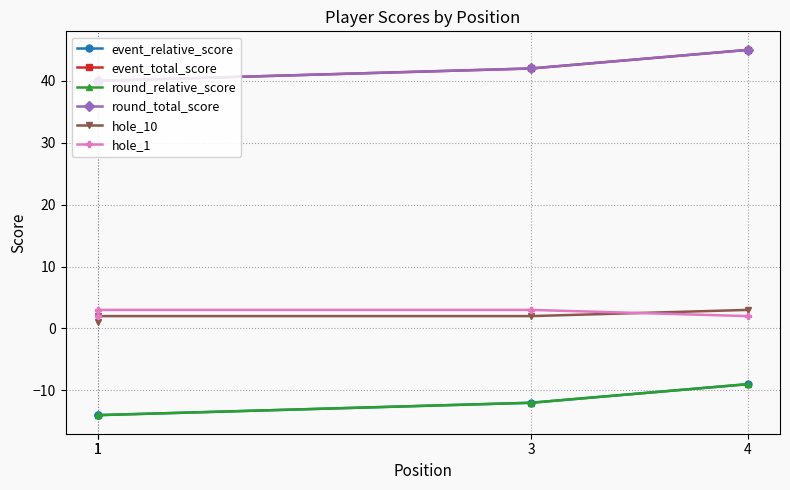

Is it true that round_relative_score equals -19 at 1?

False